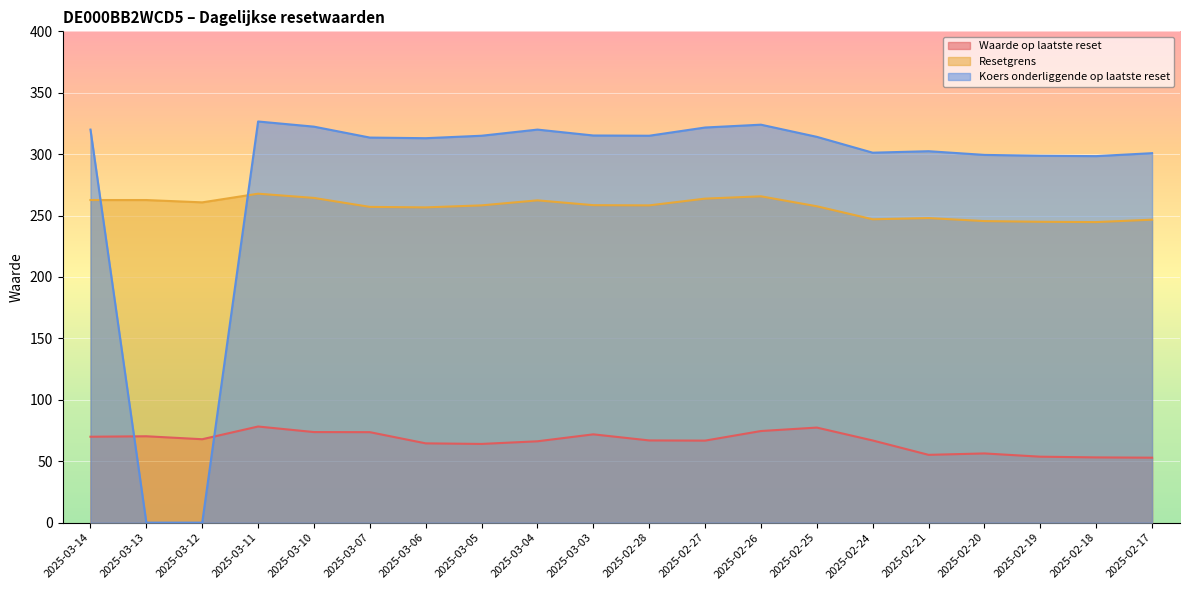

Is the value of Waarde op laatste reset at 2025-03-06 greater than the value of Resetgrens at 2025-02-25?

No